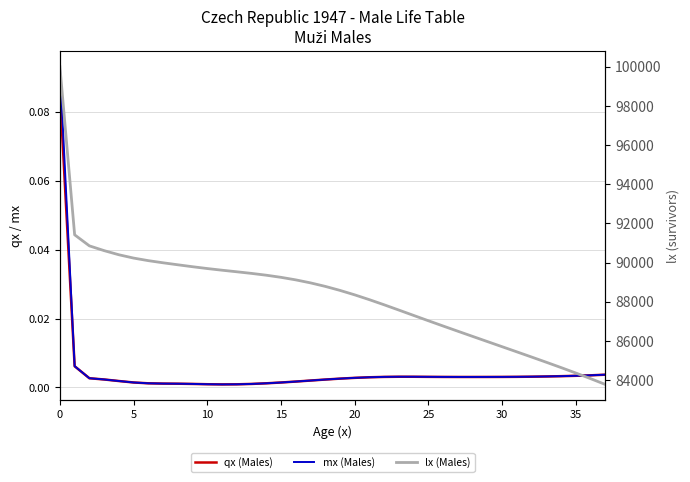

Reading left to right, what are all the values shown in this chart?

qx (Males): 0.1	0.0	0.0	0.0	0.0	0.0	0.0	0.0	0.0	0.0	0.0	0.0	0.0	0.0	0.0	0.0	0.0	0.0	0.0	0.0	0.0	0.0	0.0	0.0	0.0	0.0	0.0	0.0	0.0	0.0	0.0	0.0	0.0	0.0	0.0	0.0	0.0	0.0
mx (Males): 0.1	0.0	0.0	0.0	0.0	0.0	0.0	0.0	0.0	0.0	0.0	0.0	0.0	0.0	0.0	0.0	0.0	0.0	0.0	0.0	0.0	0.0	0.0	0.0	0.0	0.0	0.0	0.0	0.0	0.0	0.0	0.0	0.0	0.0	0.0	0.0	0.0	0.0
lx (Males): 100000.0	91413.5	90850.1	90606.5	90395.8	90226.1	90095.0	89985.5	89883.6	89784.8	89691.8	89606.8	89526.7	89444.2	89351.8	89243.3	89114.2	88960.9	88781.7	88577.1	88349.4	88102.5	87841.4	87571.6	87298.6	87026.9	86758.4	86492.8	86228.8	85965.6	85702.8	85440.0	85176.0	84909.1	84637.5	84359.7	84073.6	83777.0